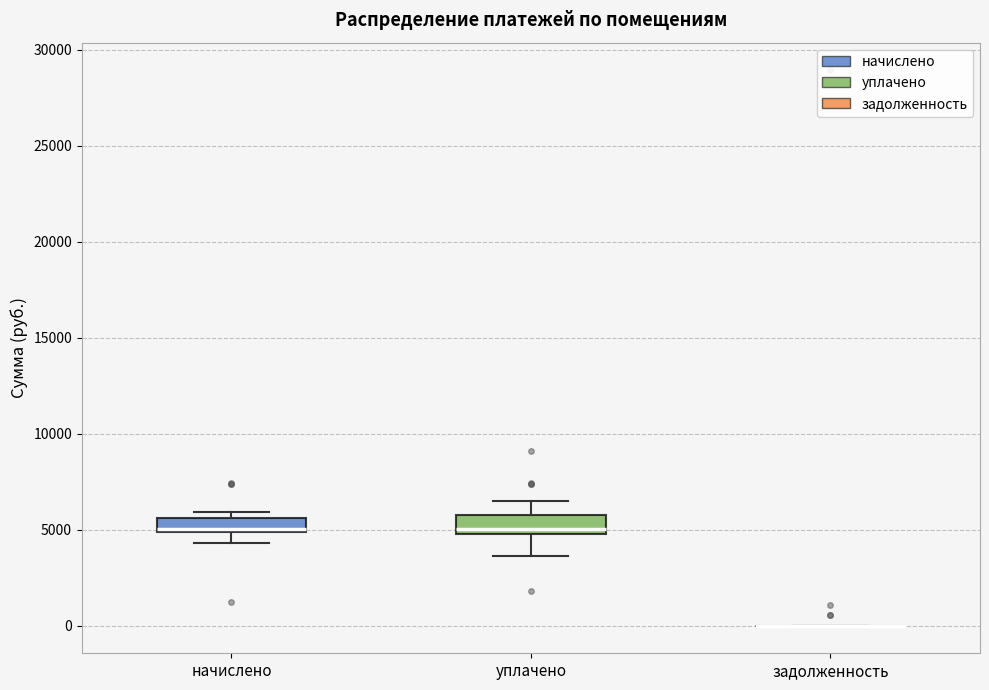

Where does the lower whisker of the box for начислено end on the y-axis? The values are not printed on the chart, so give them approximately, as read against the axis.

4500